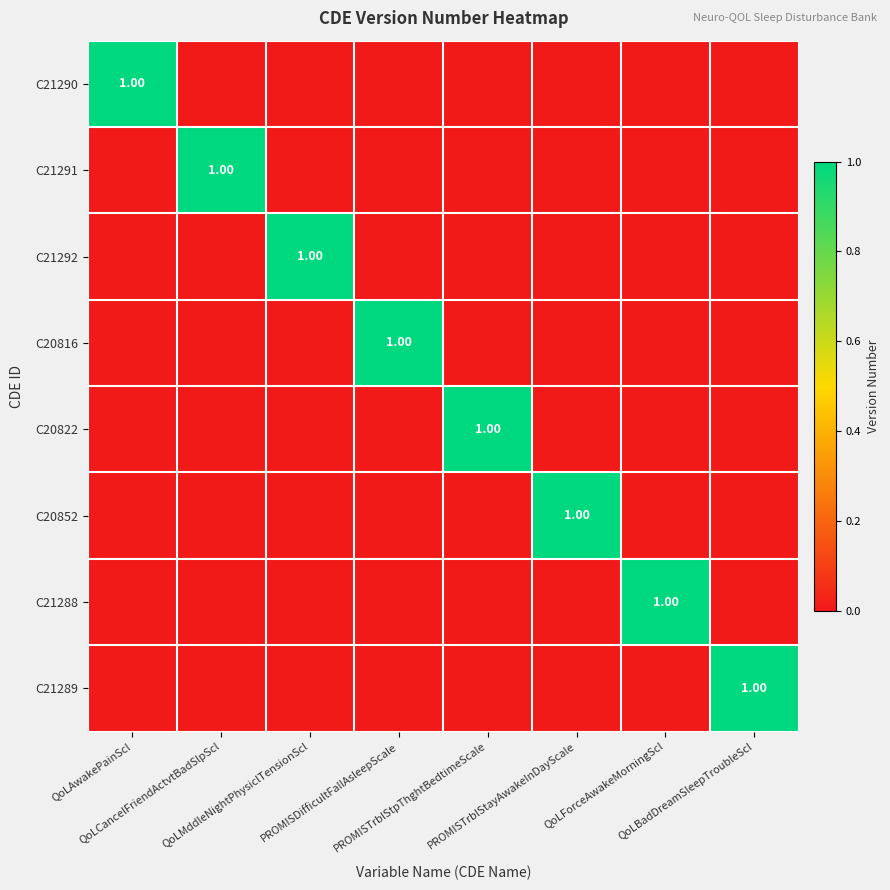

How many C21288 values are between 0 and 1?

8